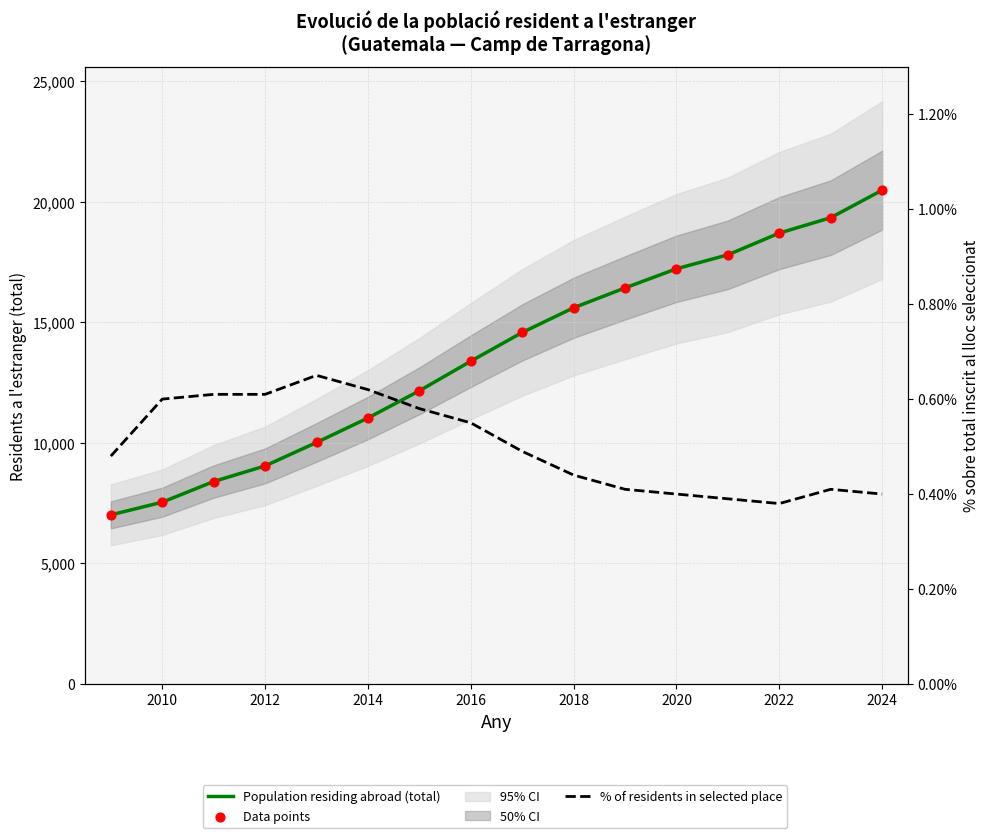

Which series has the largest Y range (max minus min)?

Population residing abroad (total)